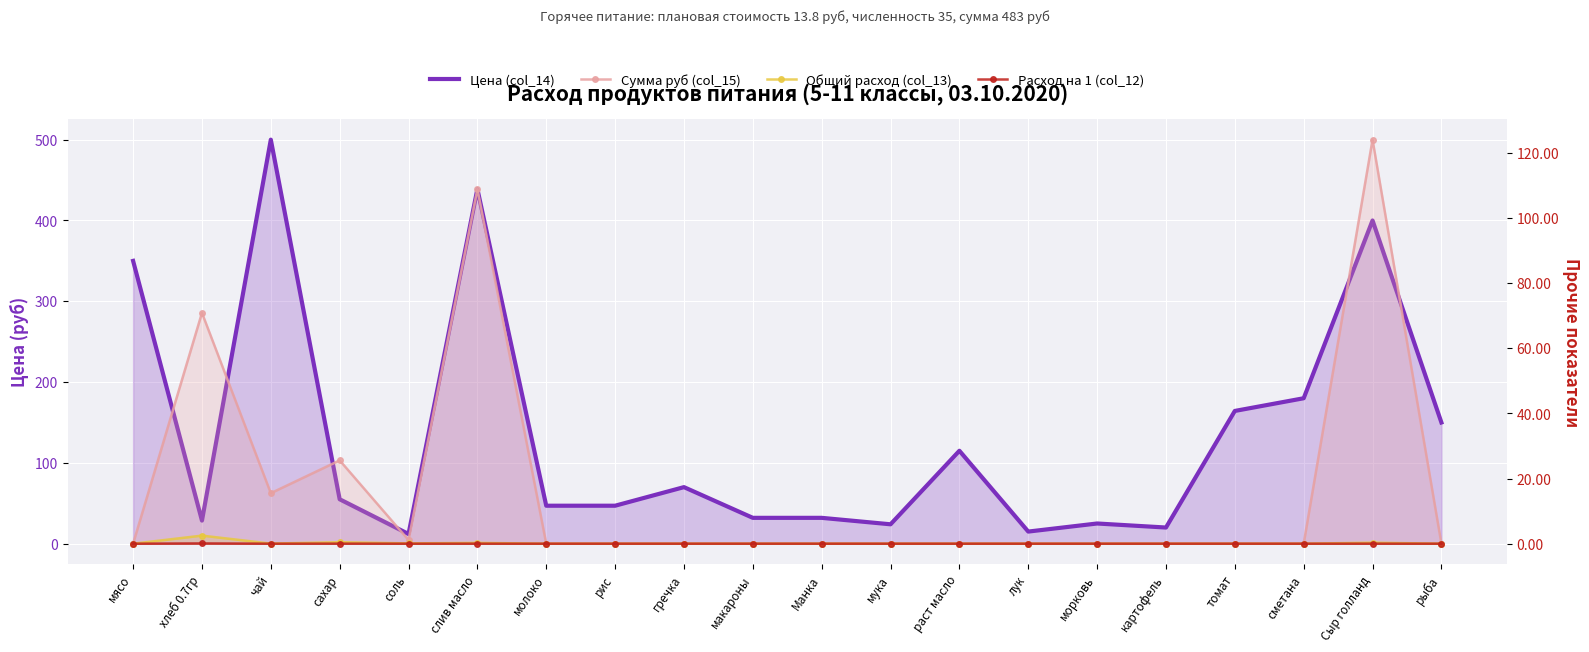

How many lines are shown in the chart?

4